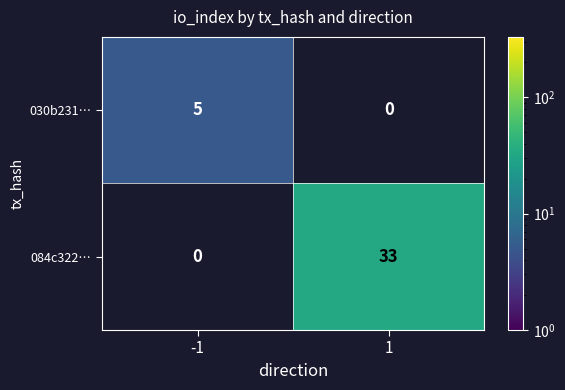

How many data points does each series have?

2